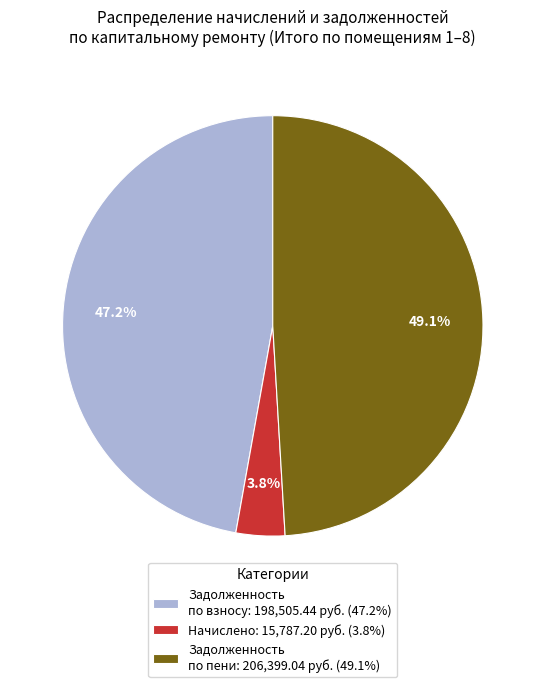

Approximately how many times larger is the value at Задолженность по взносу: 198,505.44 руб. (47.2%) compared to Задолженность по пени: 206,399.04 руб. (49.1%)?

1.0